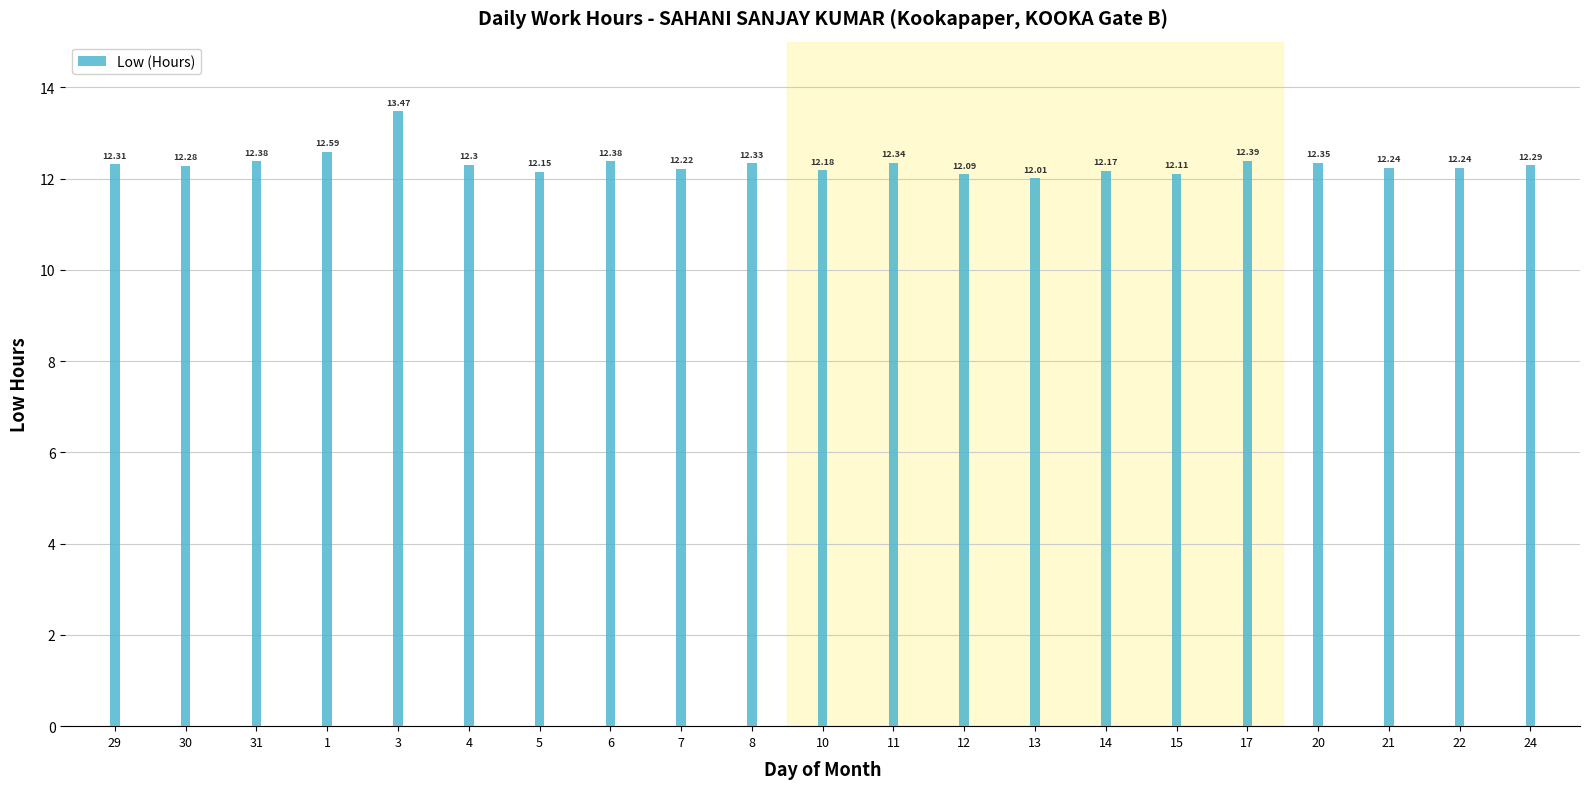

What is the change in value from 1 to 3?

+0.9